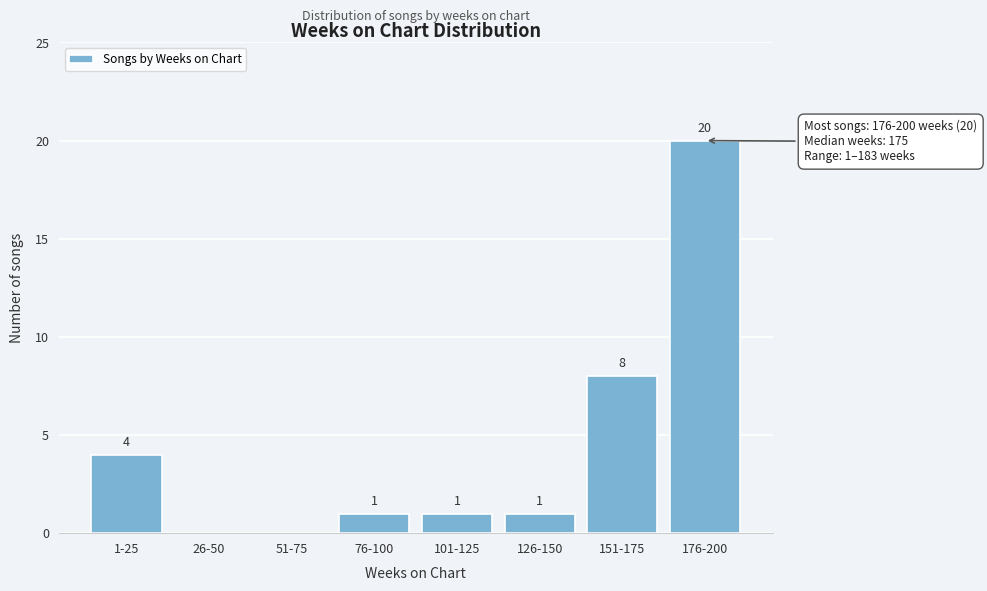

Reading left to right, extract all data points from this chart.

1-25=4	26-50=0	51-75=0	76-100=1	101-125=1	126-150=1	151-175=8	176-200=20